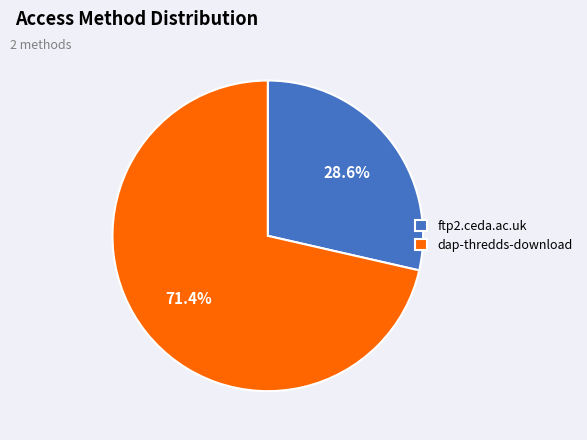

What percentage is the ftp2.ceda.ac.uk slice, to the nearest percent?

29%